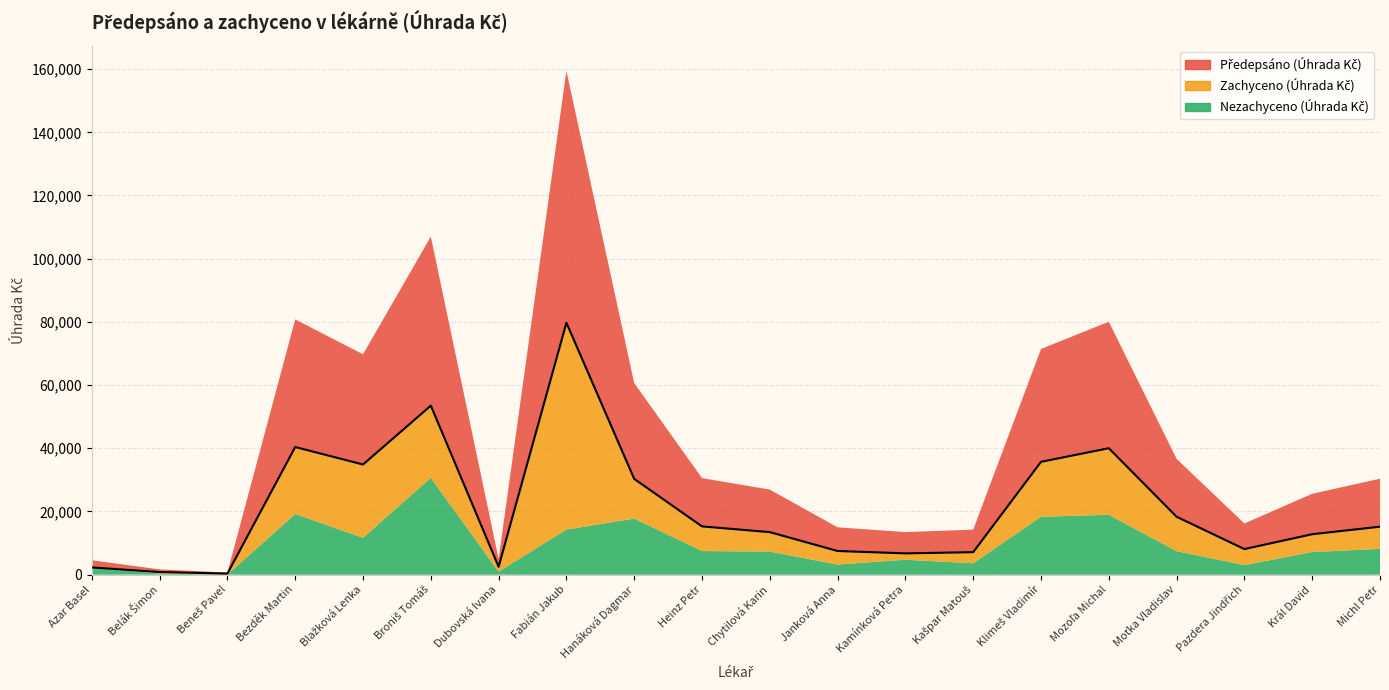

The value of Předepsáno (Úhrada Kč) at Bezděk Martin is 56816.0. True or false?

False